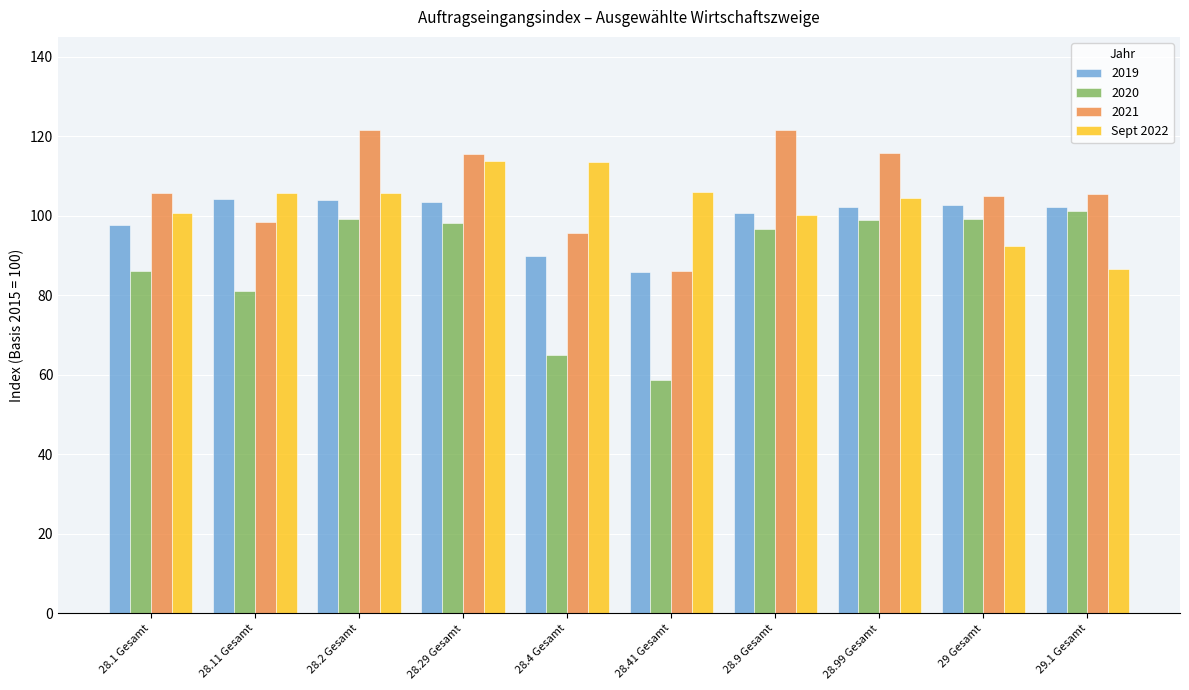

Is it true that 2019 equals 130.8 at 28.41 Gesamt?

False